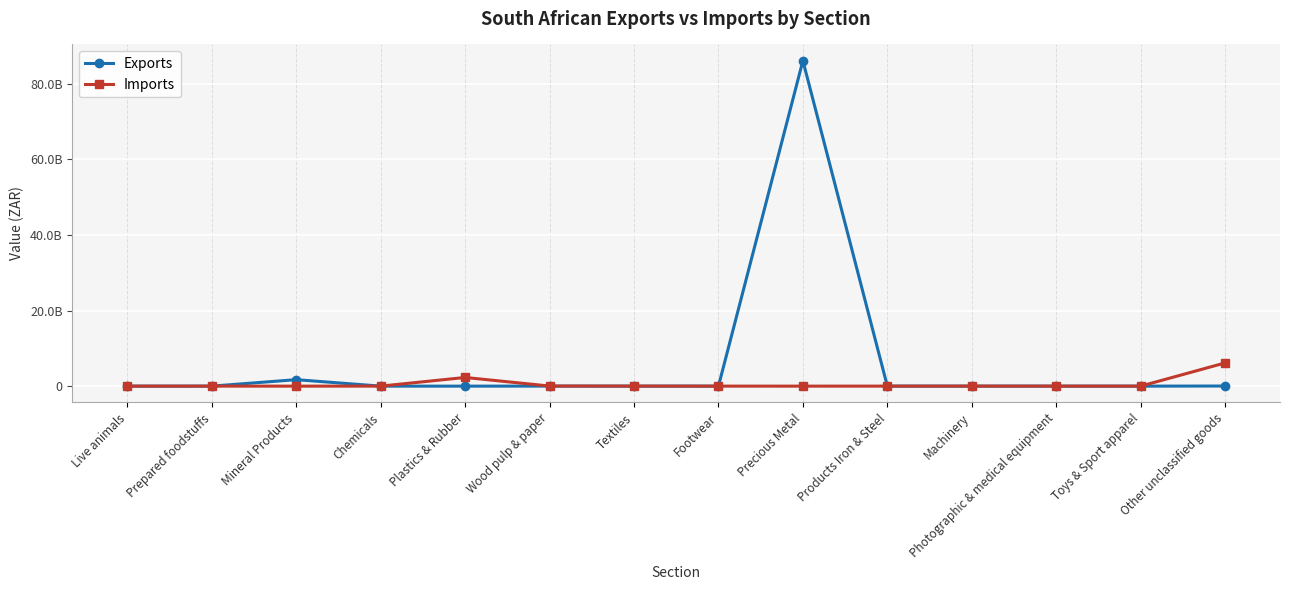

Does the chart have visible grid lines?

Yes